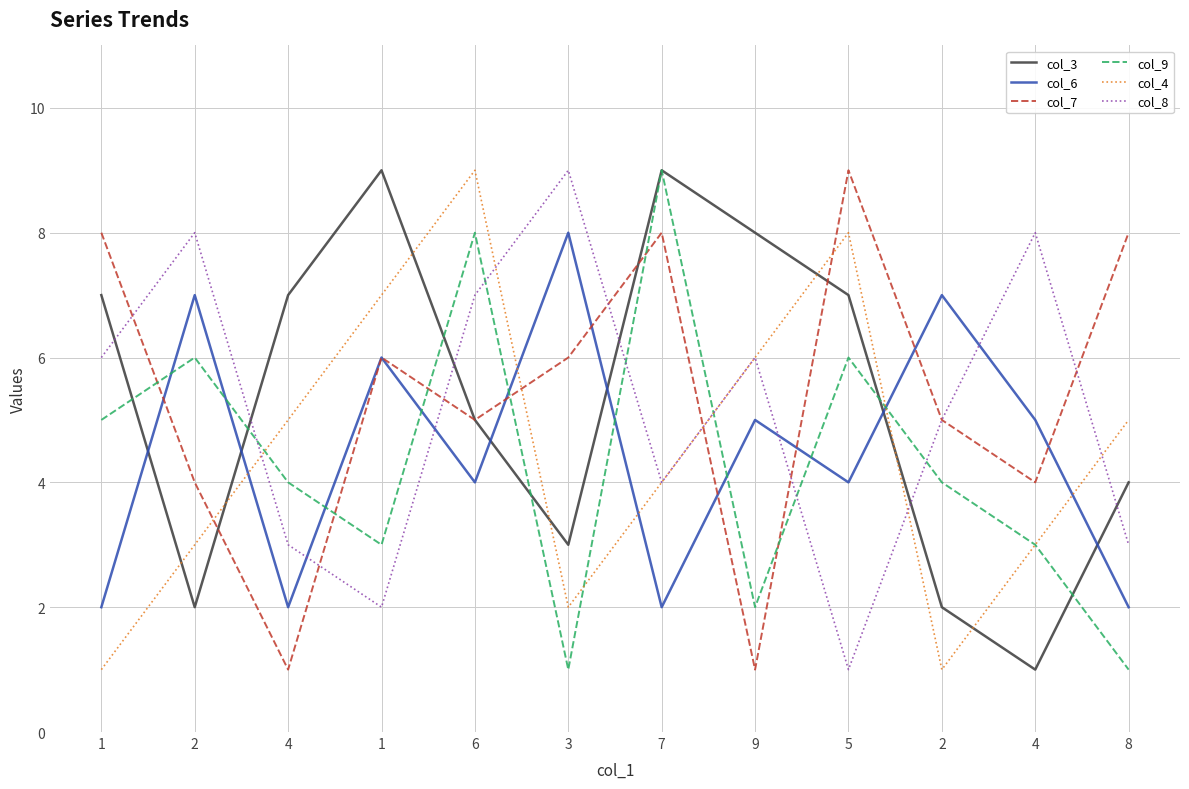

Does the chart display data point markers on the line(s)?

No